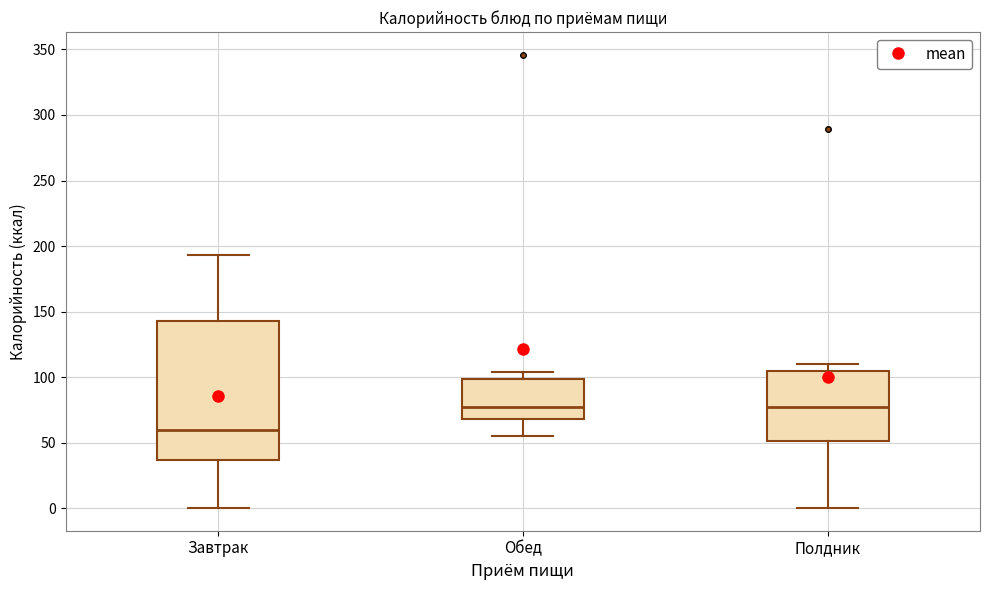

Which box has the lowest median line?

Завтрак